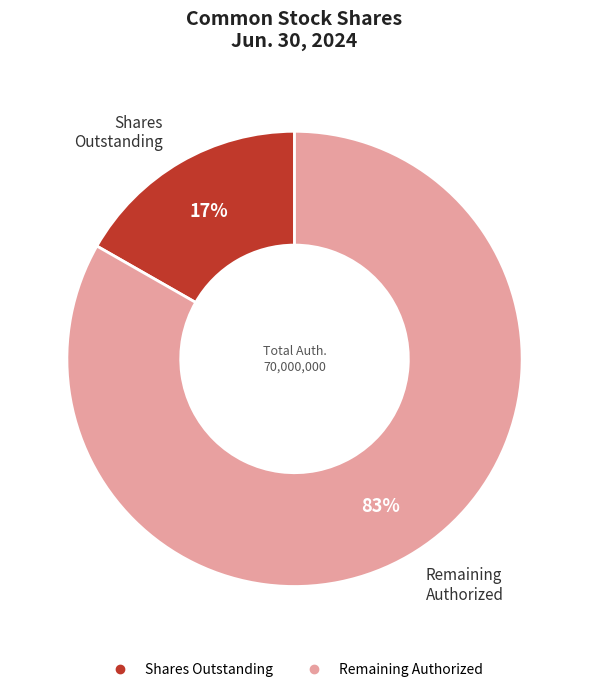

Is there any slice that represents more than half of the pie?

Yes